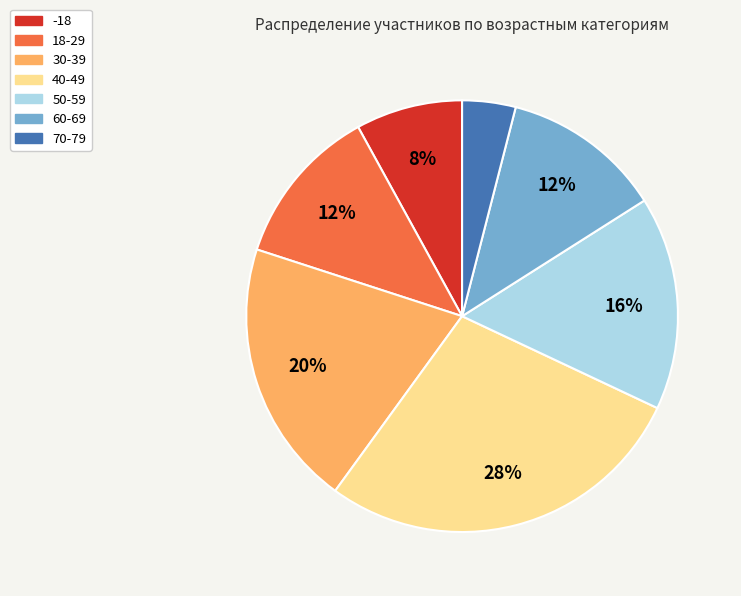

Which category has the smallest portion of the pie?

70-79